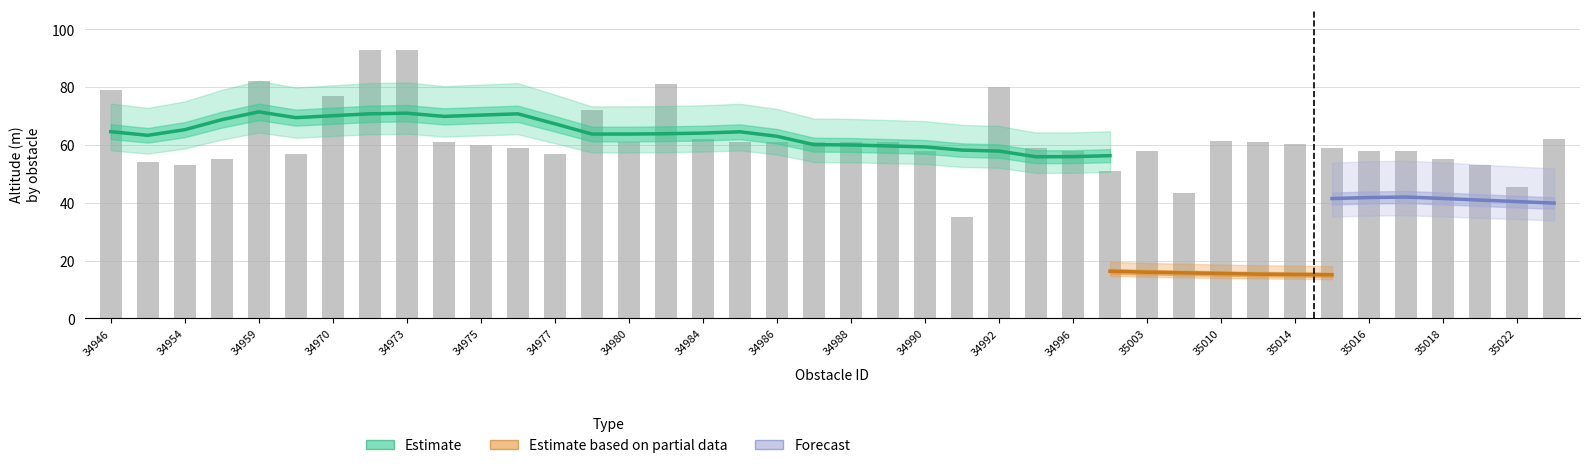

What is the maximum value shown in the chart?

93.0